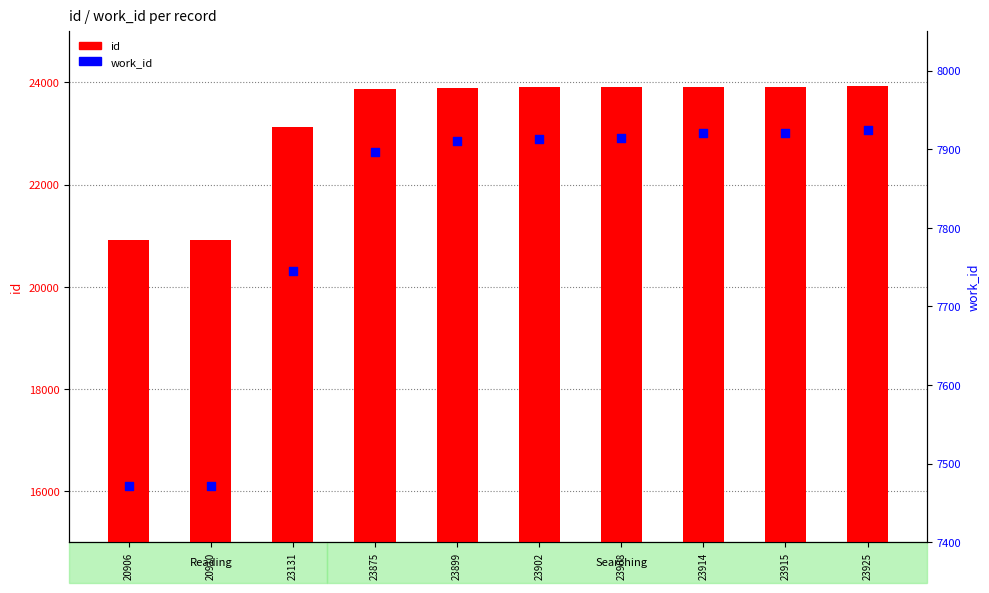

Which series contains the lowest Y value?

work_id